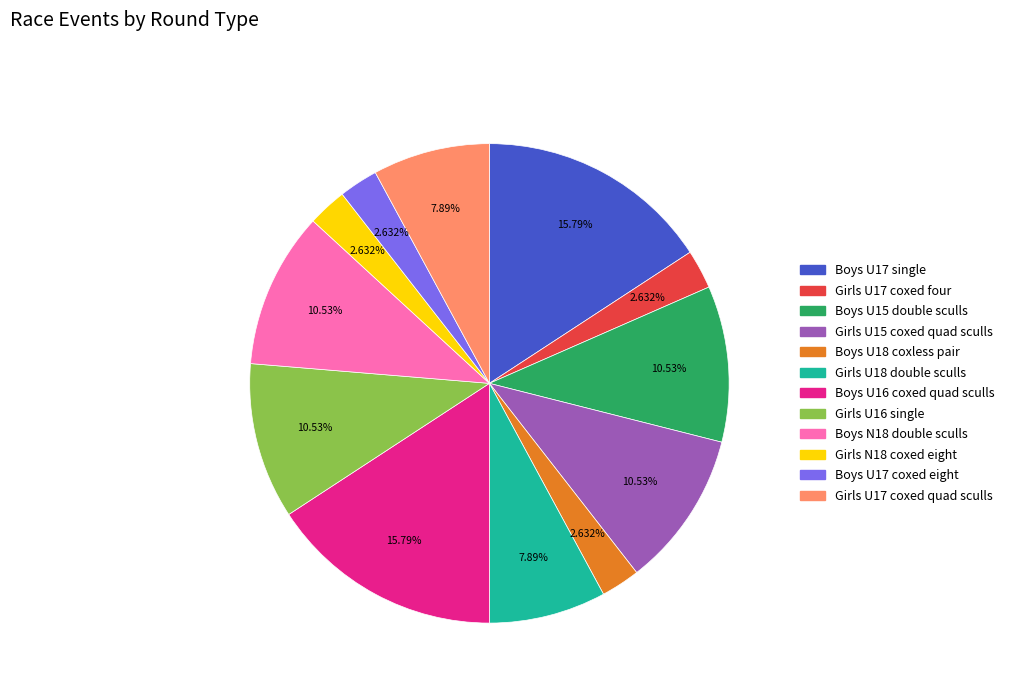

Is it true that Boys U15 double sculls is 11% of the pie?

True